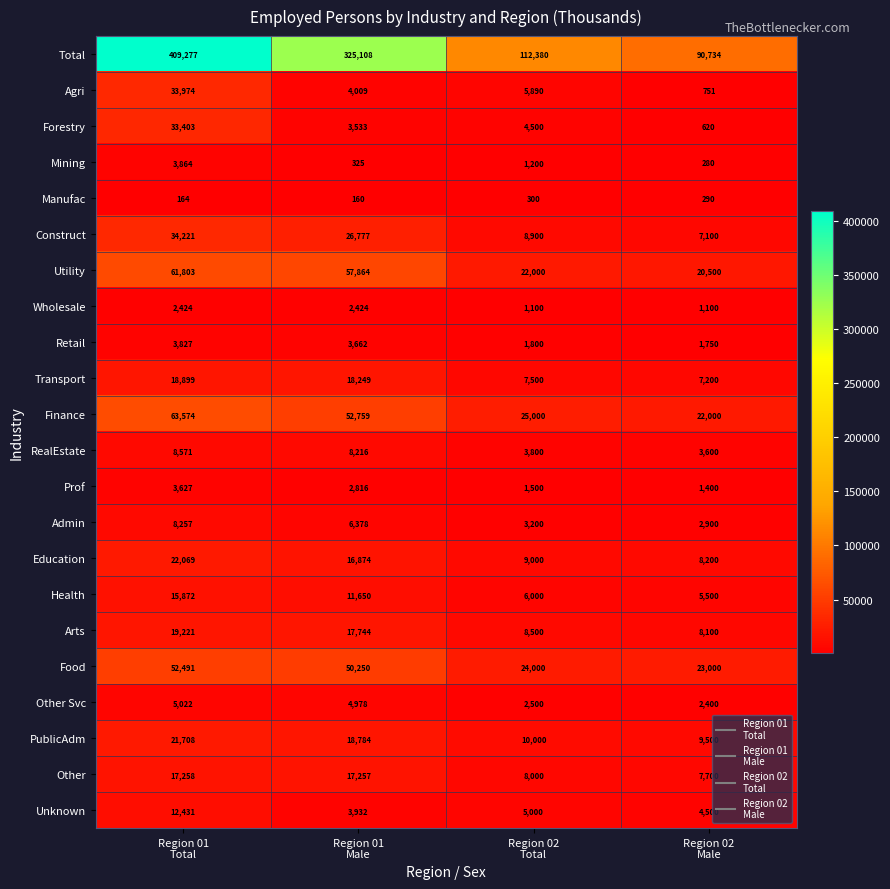

Which label corresponds to the smallest value in the chart?

Region 01
Male